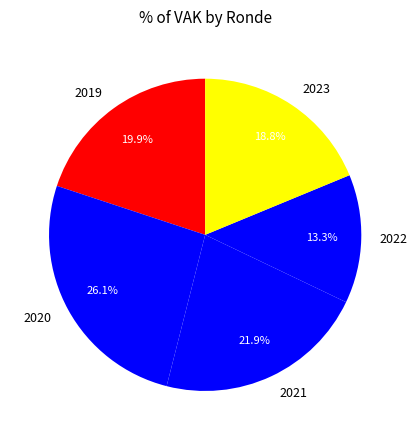

To the nearest percent, what is the difference between the largest and smallest slice percentages?

13%